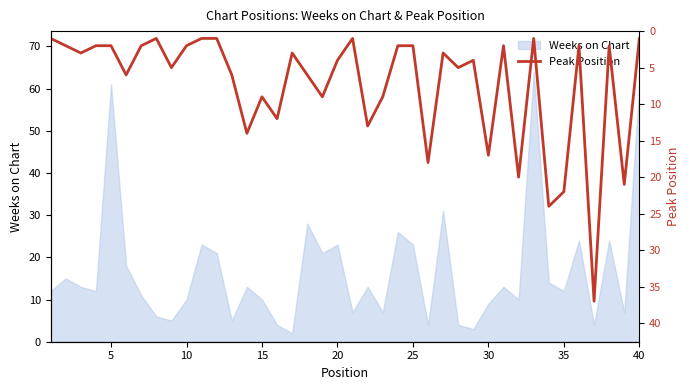

What is the maximum value for Weeks on Chart?

64